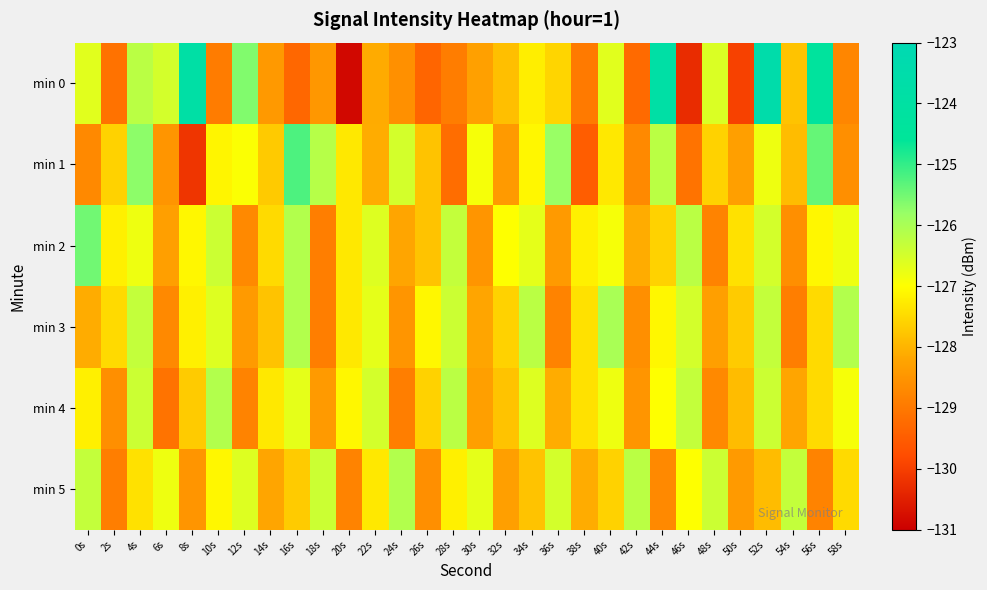

Reading left to right, transcribe all the data shown in this chart.

min 0: 0s=-126.6	2s=-129.1	4s=-126.2	6s=-126.5	8s=-123.8	10s=-128.9	12s=-125.6	14s=-128.4	16s=-129.3	18s=-128.5	20s=-130.9	22s=-128.1	24s=-128.6	26s=-129.3	28s=-128.9	30s=-128.3	32s=-127.9	34s=-127.2	36s=-127.6	38s=-129.0	40s=-126.7	42s=-129.3	44s=-123.8	46s=-130.3	48s=-126.6	50s=-130.0	52s=-123.5	54s=-127.8	56s=-124.3	58s=-128.8
min 1: 0s=-128.7	2s=-127.6	4s=-125.7	6s=-128.5	8s=-130.2	10s=-127.1	12s=-127.0	14s=-127.7	16s=-125.2	18s=-126.1	20s=-127.3	22s=-128.1	24s=-126.5	26s=-127.8	28s=-129.2	30s=-126.9	32s=-128.4	34s=-127.1	36s=-125.8	38s=-129.5	40s=-127.3	42s=-128.7	44s=-126.2	46s=-129.1	48s=-127.6	50s=-128.3	52s=-126.8	54s=-127.9	56s=-125.4	58s=-128.6
min 2: 0s=-125.5	2s=-127.2	4s=-126.8	6s=-128.3	8s=-127.1	10s=-126.4	12s=-128.7	14s=-127.5	16s=-126.1	18s=-128.9	20s=-127.3	22s=-126.6	24s=-128.2	26s=-127.8	28s=-126.3	30s=-128.5	32s=-127.0	34s=-126.7	36s=-128.4	38s=-127.2	40s=-126.9	42s=-128.1	44s=-127.6	46s=-126.2	48s=-128.8	50s=-127.4	52s=-126.5	54s=-128.6	56s=-127.1	58s=-126.8
min 3: 0s=-128.1	2s=-127.5	4s=-126.3	6s=-128.7	8s=-127.2	10s=-126.6	12s=-128.4	14s=-127.8	16s=-126.1	18s=-128.9	20s=-127.3	22s=-126.7	24s=-128.5	26s=-127.1	28s=-126.4	30s=-128.2	32s=-127.6	34s=-126.2	36s=-128.8	38s=-127.4	40s=-126.0	42s=-128.6	44s=-127.1	46s=-126.5	48s=-128.3	50s=-127.7	52s=-126.3	54s=-128.9	56s=-127.5	58s=-126.1
min 4: 0s=-127.2	2s=-128.6	4s=-126.4	6s=-129.1	8s=-127.7	10s=-126.1	12s=-128.8	14s=-127.3	16s=-126.7	18s=-128.4	20s=-127.1	22s=-126.5	24s=-128.9	26s=-127.6	28s=-126.2	30s=-128.3	32s=-127.8	34s=-126.6	36s=-128.1	38s=-127.4	40s=-126.8	42s=-128.5	44s=-127.0	46s=-126.3	48s=-128.7	50s=-127.9	52s=-126.4	54s=-128.2	56s=-127.5	58s=-126.9
min 5: 0s=-126.3	2s=-128.9	4s=-127.4	6s=-126.8	8s=-128.5	10s=-127.1	12s=-126.6	14s=-128.2	16s=-127.7	18s=-126.4	20s=-128.8	22s=-127.3	24s=-126.1	26s=-128.6	28s=-127.2	30s=-126.7	32s=-128.3	34s=-127.8	36s=-126.5	38s=-128.1	40s=-127.6	42s=-126.2	44s=-128.7	46s=-127.0	48s=-126.4	50s=-128.4	52s=-127.9	54s=-126.3	56s=-128.8	58s=-127.5